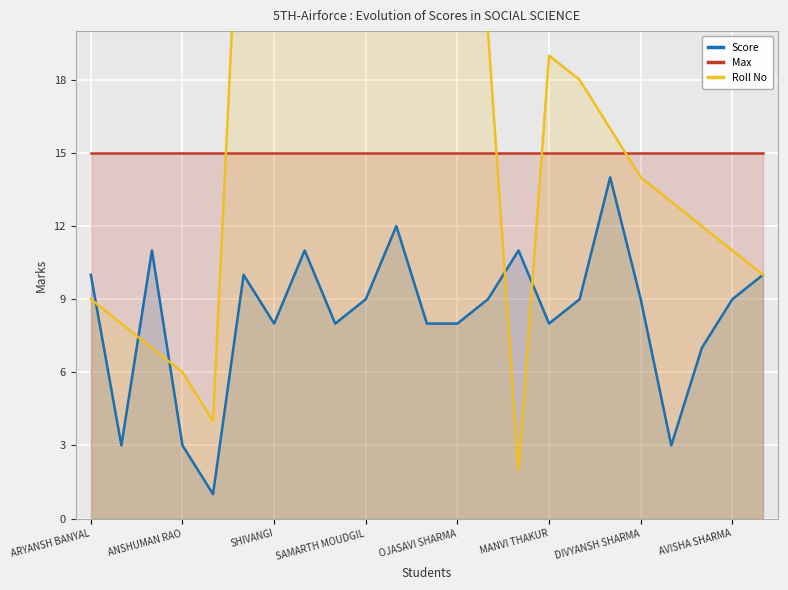

What is the difference between the second highest and second lowest values in the Score series?

9